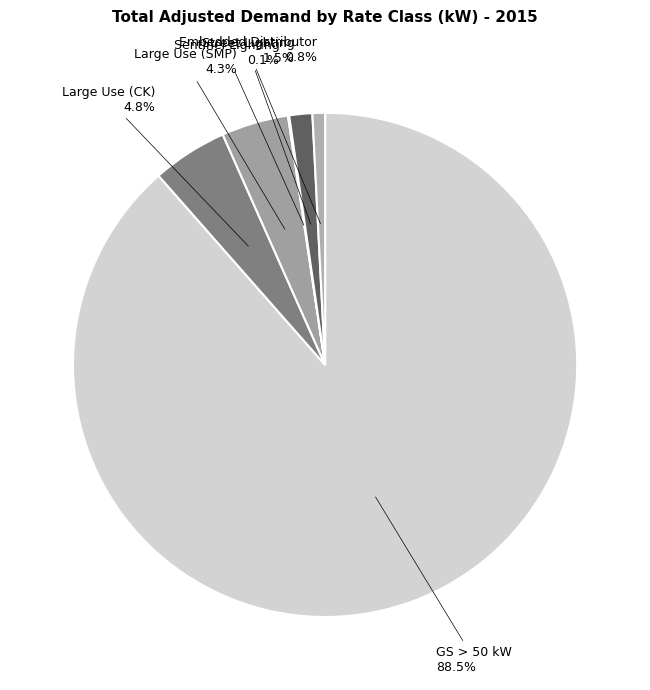

Which slice is the largest?

GS > 50 kW